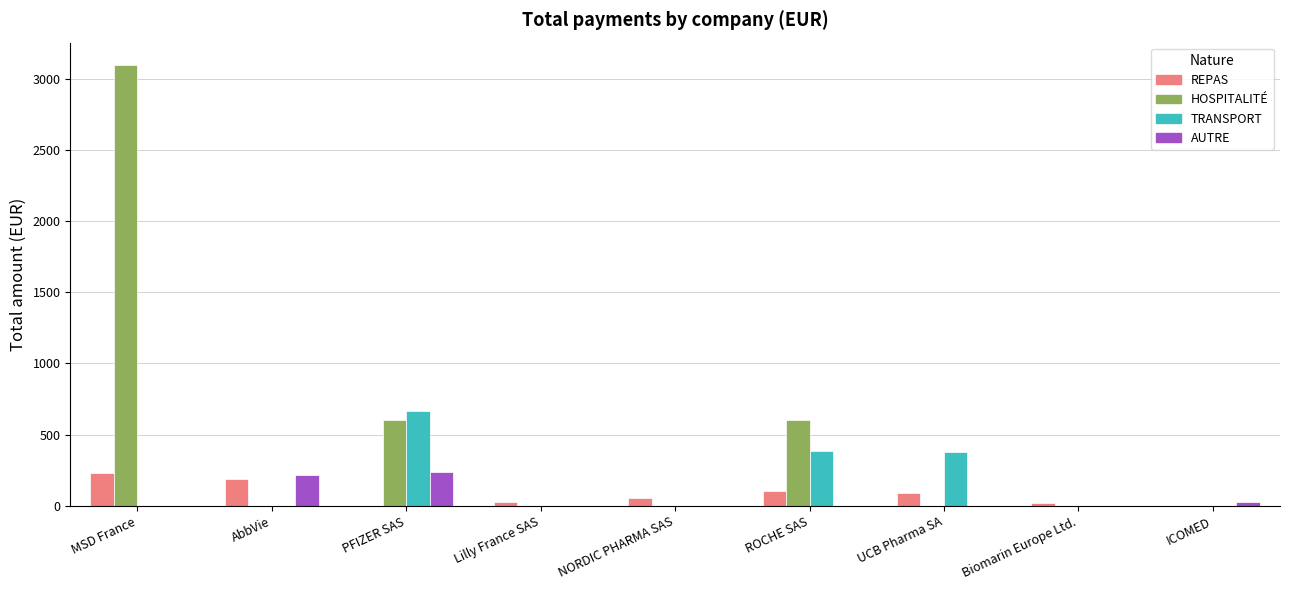

Which series changed the most between NORDIC PHARMA SAS and ROCHE SAS?

HOSPITALITÉ